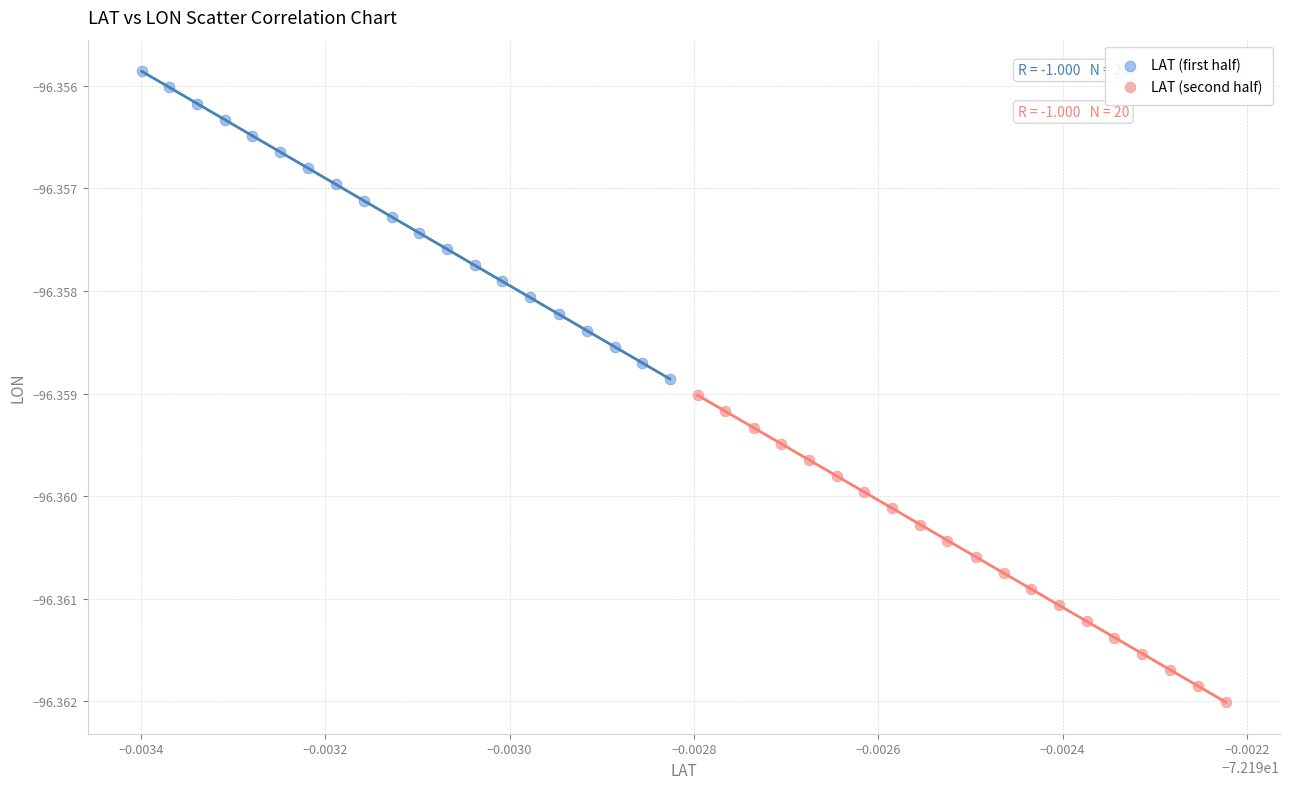

Which series contains the lowest Y value?

LAT (second half)